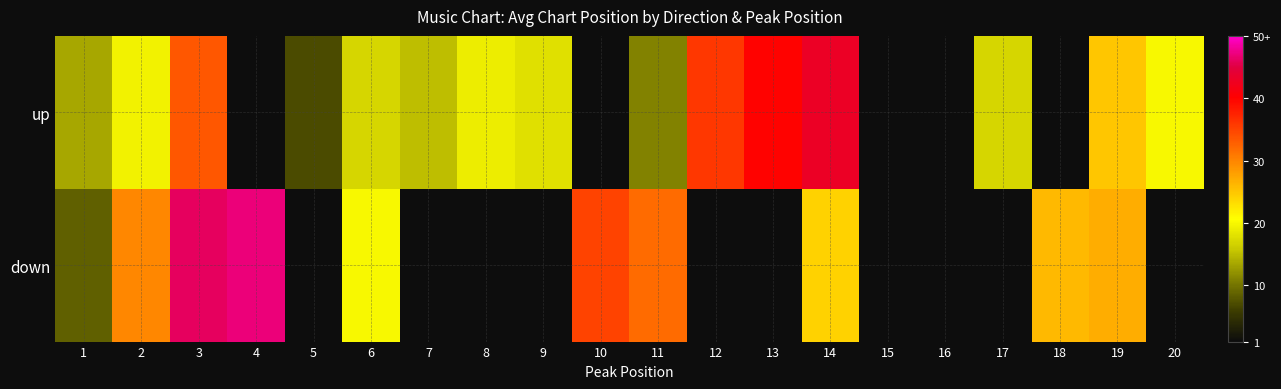

Is it true that down equals 47.3 at 2?

False